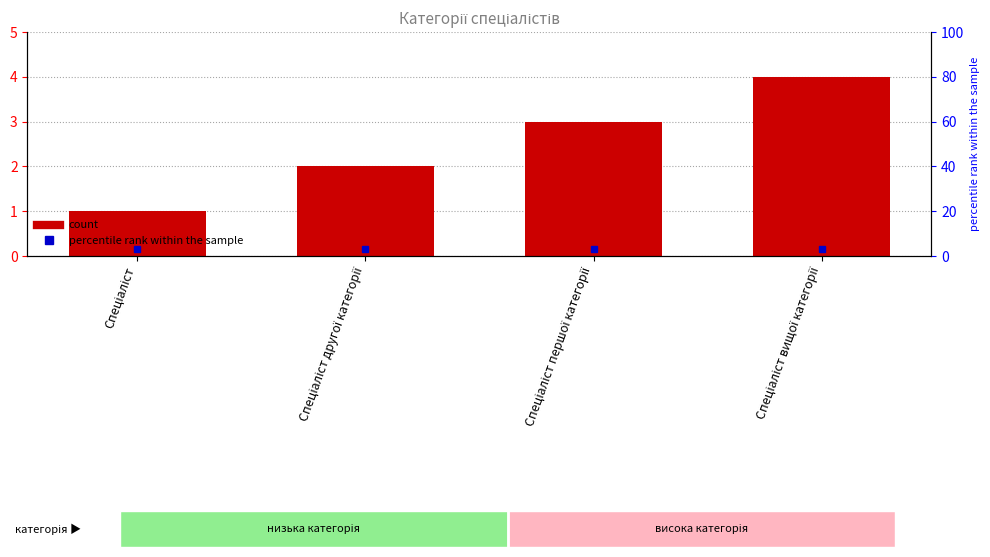

How many data points are less than 3?

2